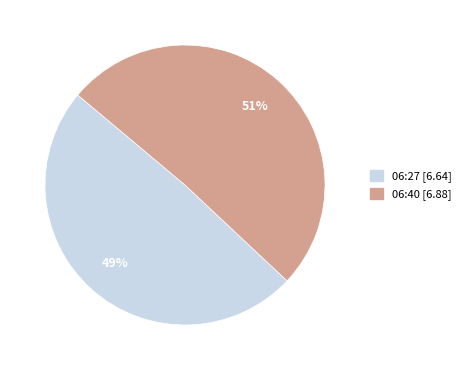

To the nearest percent, what is the difference between the largest and smallest slice percentages?

2%